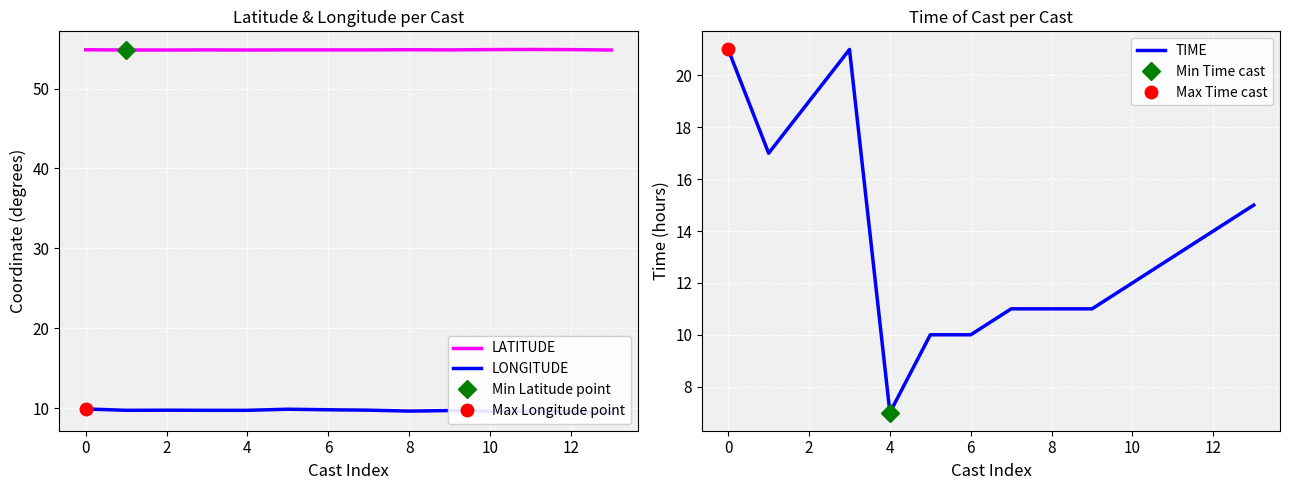

What is the difference between the maximum and minimum values in the LATITUDE series?

0.1